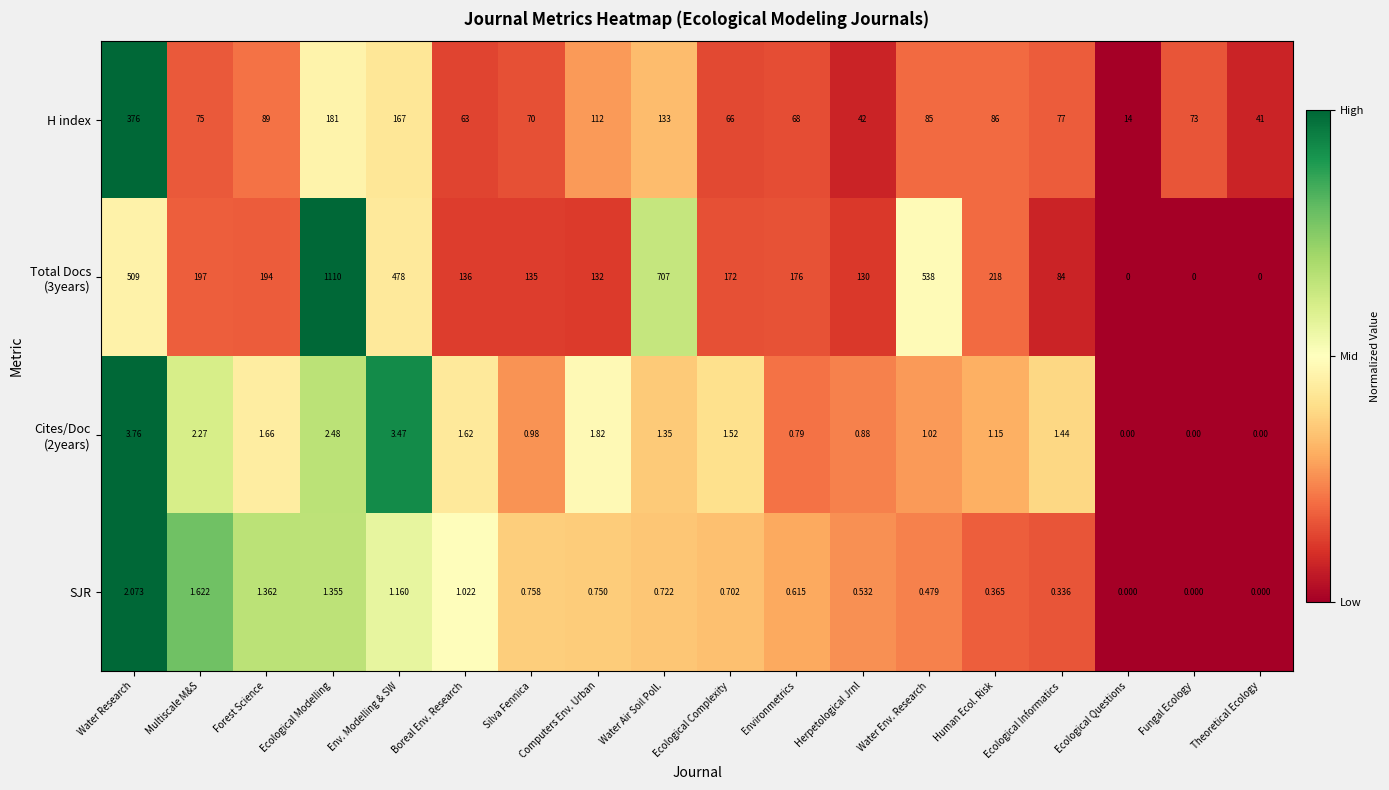

What is the greatest value displayed?

1110.0